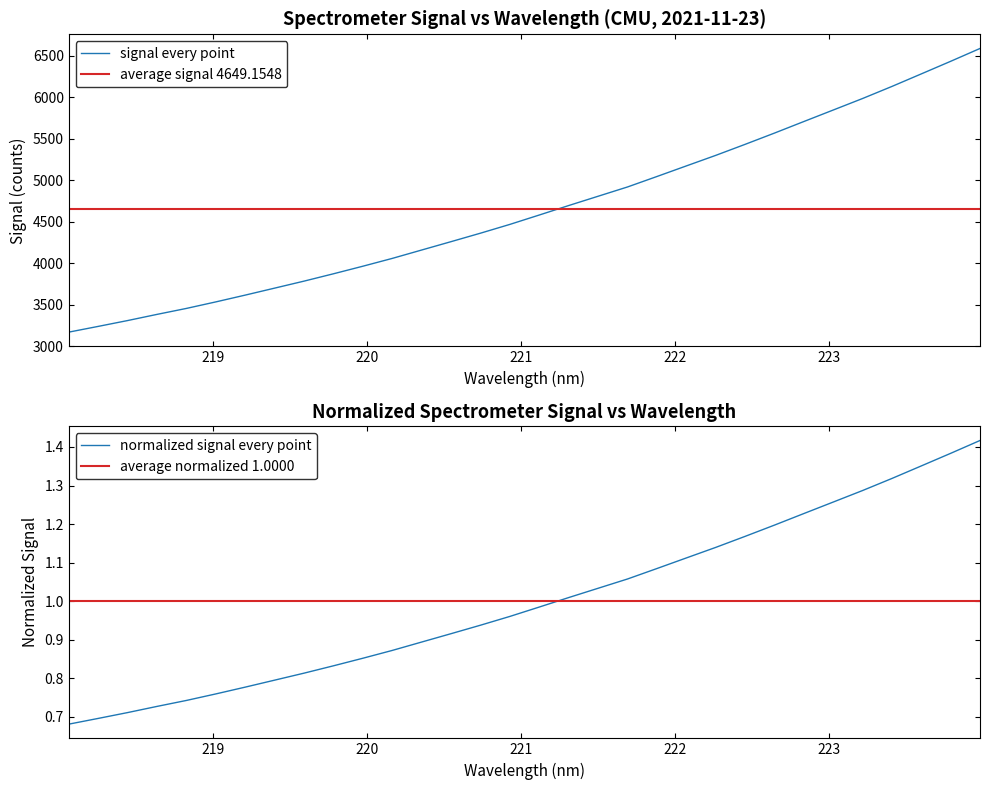

What is the maximum value for signal every point?

6586.5